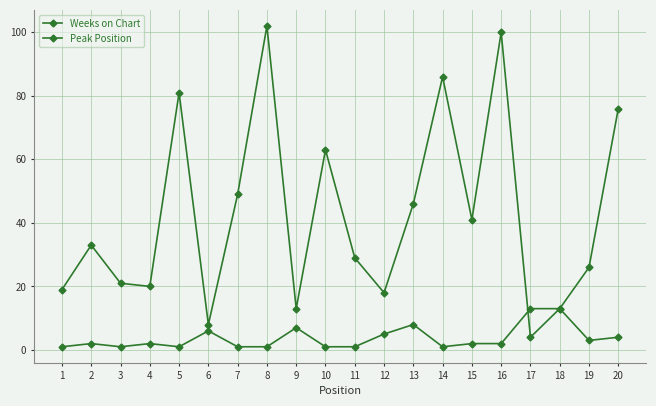

In Weeks on Chart, how many points are lower than both neighbors (excluding endpoints)?

6